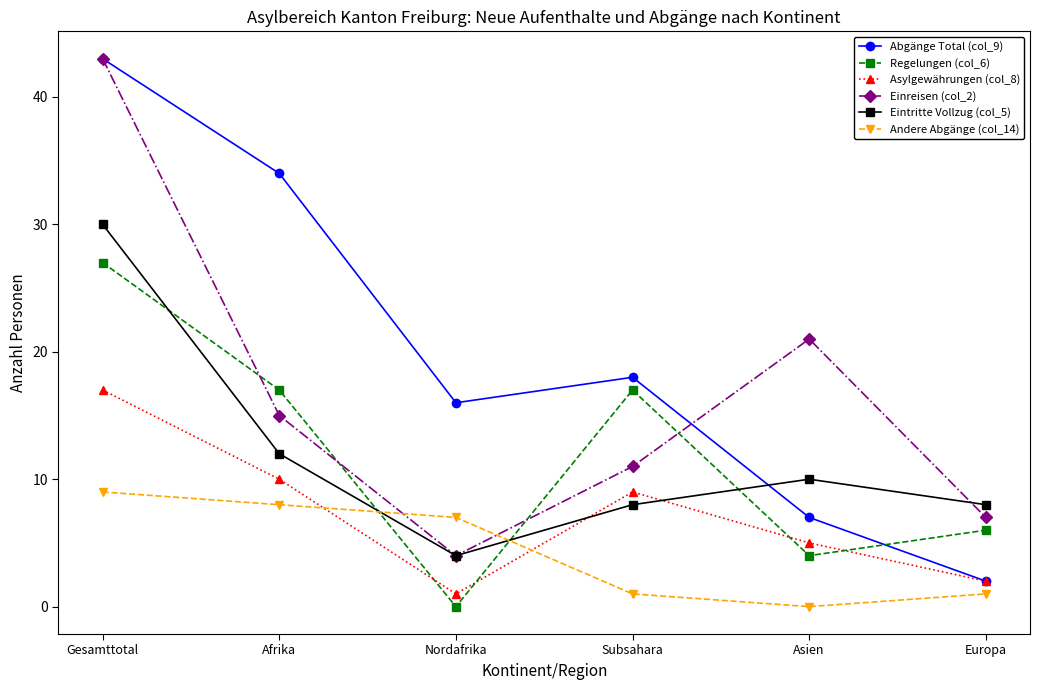

At which label does Einreisen (col_2) first exceed 15?

Gesamttotal